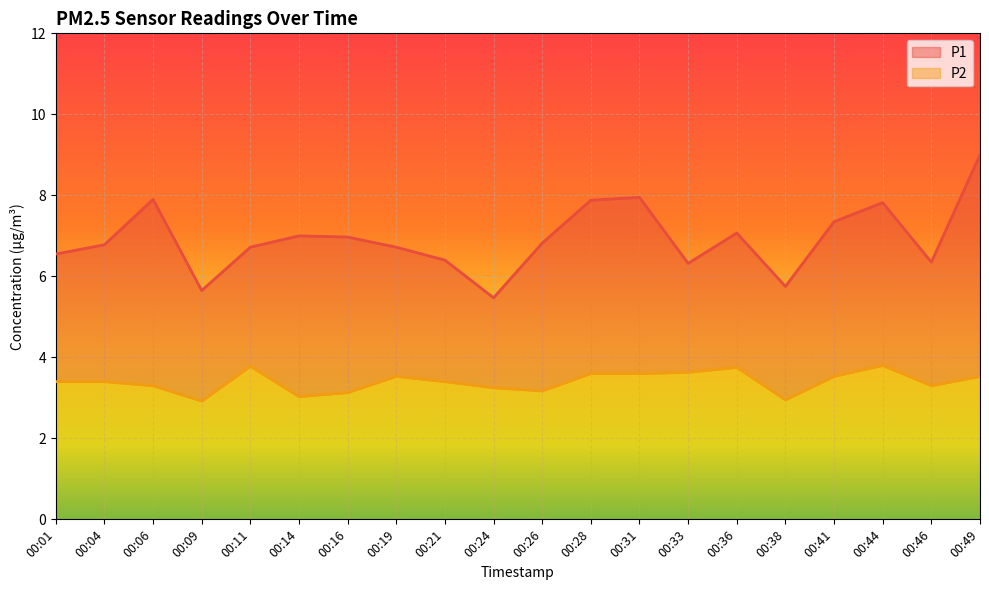

Which series has the largest range (max minus min)?

P1